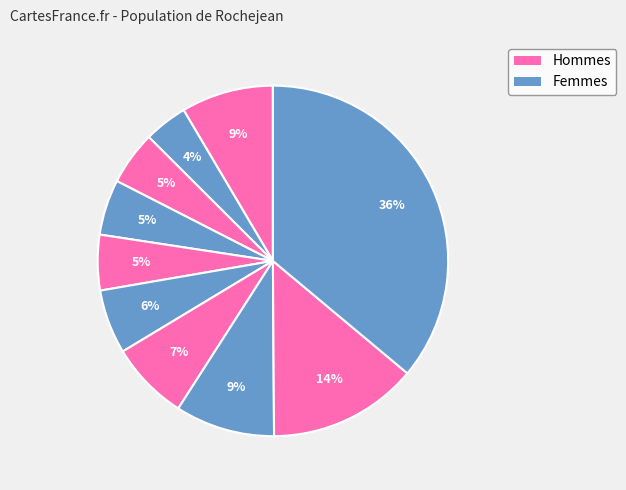

How many segments does this pie chart have?

10